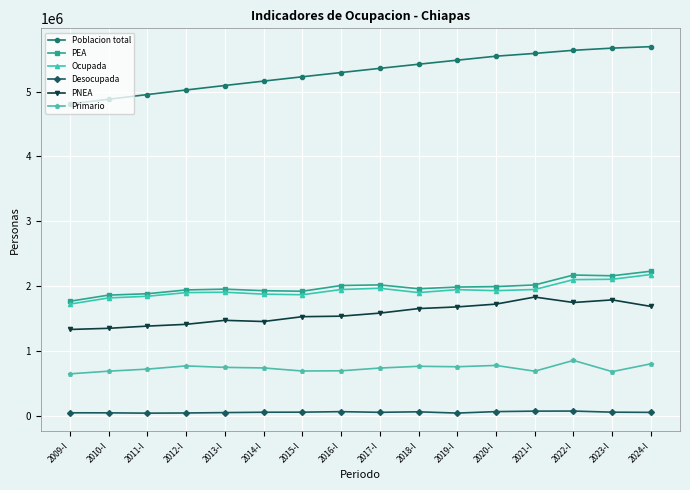

Which series has the largest range (max minus min)?

Poblacion total